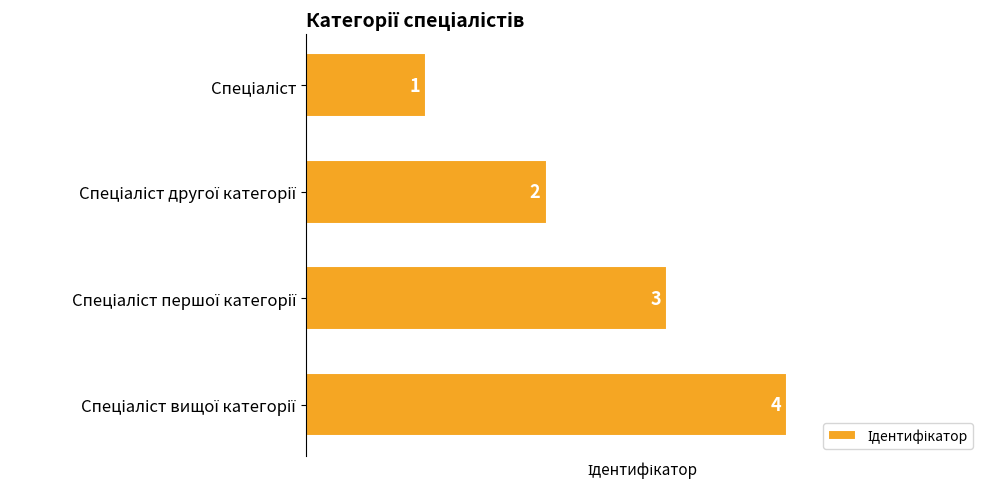

What is the maximum value shown in the chart?

4